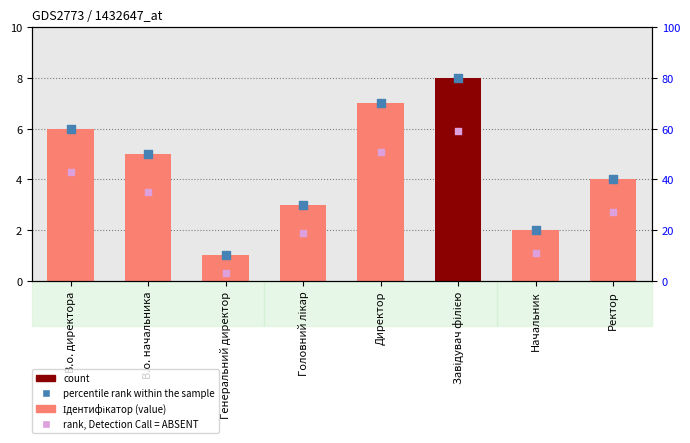

Which series has the widest spread of Y values?

percentile rank within the sample